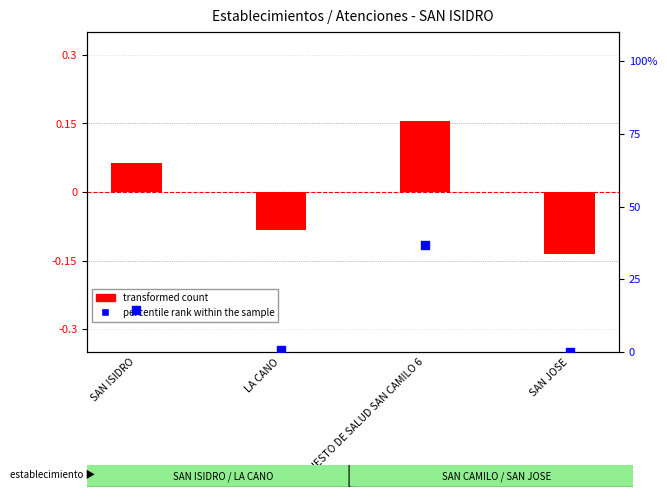

What are all the series names shown in the legend?

transformed count, percentile rank within the sample